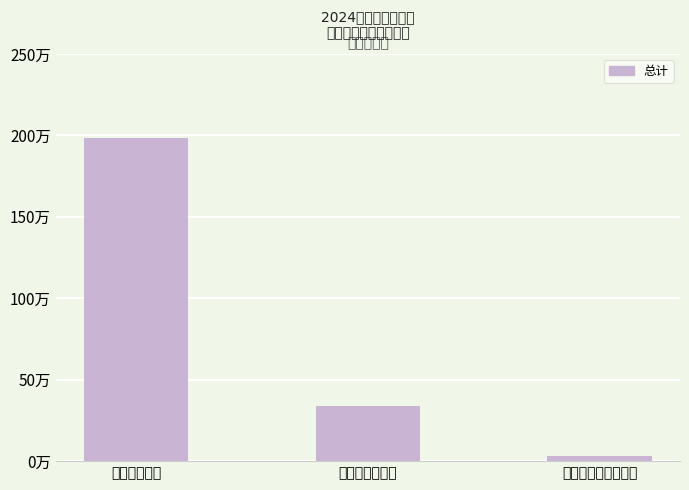

Rank the categories by value from lowest to highest.

对个人和家庭的补助, 商品和服务支出, 工资福利支出